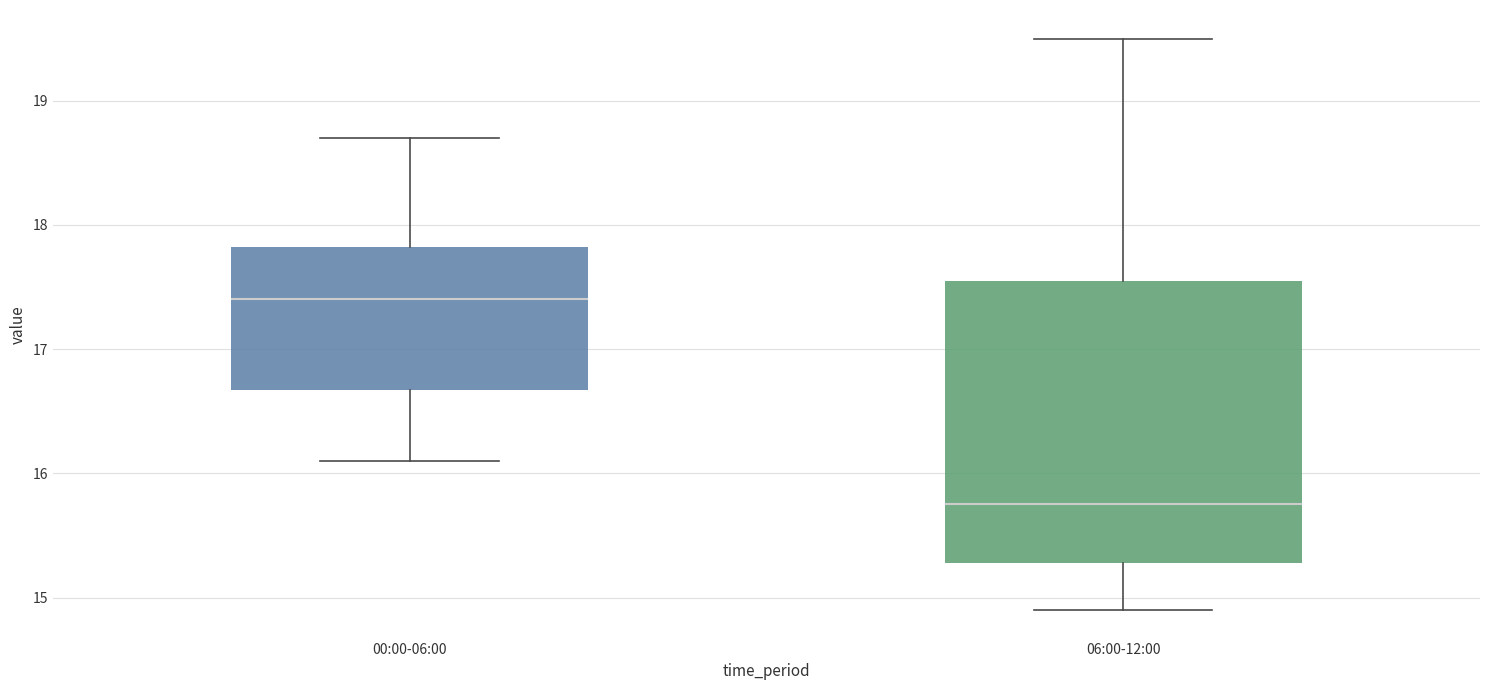

Where does the upper whisker of the box for 06:00-12:00 end on the y-axis? The values are not printed on the chart, so give them approximately, as read against the axis.

19.5